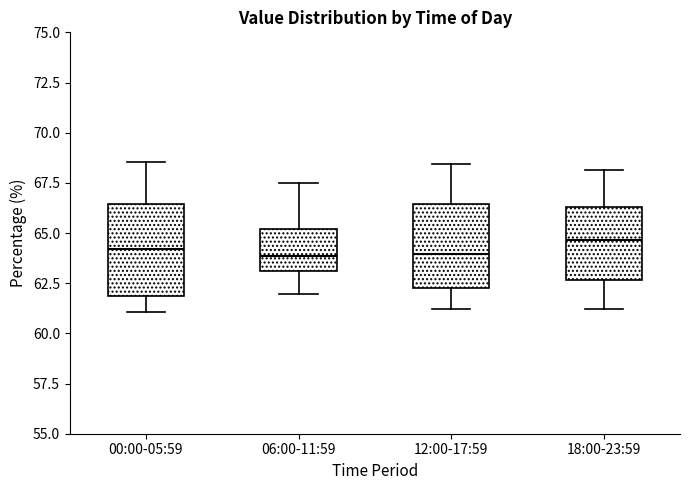

Reading left to right, transcribe this box plot: for each box, give where its median line is, the range the box spans, and where its two whiskers end, as read against the y-axis. The values are not printed on the chart, so give them approximately, as read against the axis.

00:00-05:59: median 64.0, box 62.0 to 66.5, whiskers 61.0 to 68.5
06:00-11:59: median 64.0, box 63.0 to 65.0, whiskers 62.0 to 67.5
12:00-17:59: median 64.0, box 62.5 to 66.5, whiskers 61.0 to 68.5
18:00-23:59: median 64.5, box 62.5 to 66.5, whiskers 61.0 to 68.0